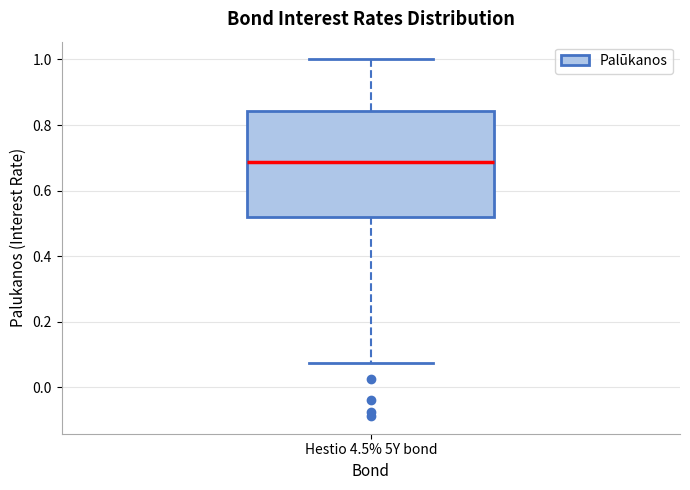

Transcribe this box plot: give where the median line is, the range the box spans, and where the two whiskers end, as read against the y-axis. The values are not printed on the chart, so give them approximately, as read against the axis.

median 0.68, box 0.52 to 0.84, whiskers 0.08 to 1.00